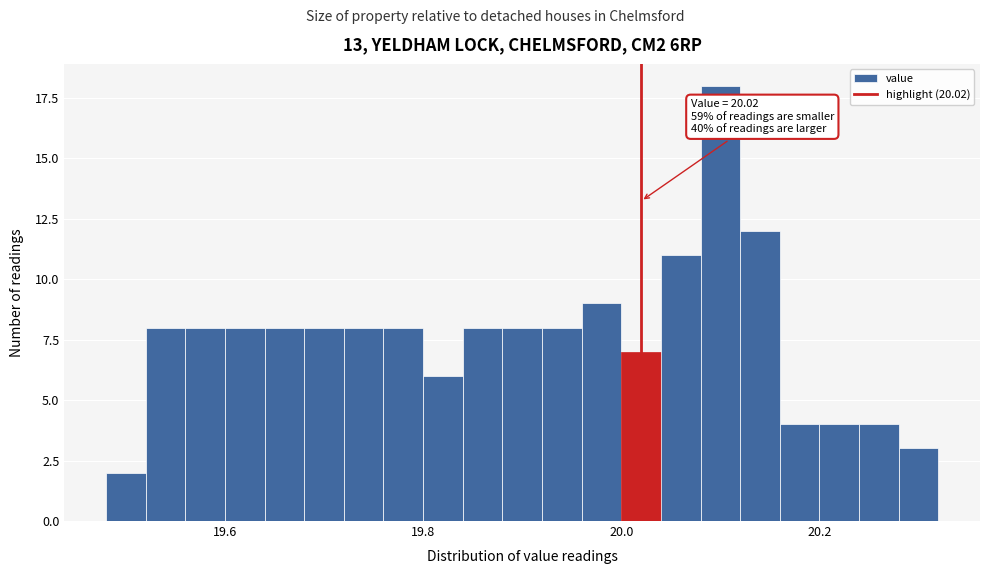

Read against the x-axis, roughly where is the centre of the tallest bar?

20.10